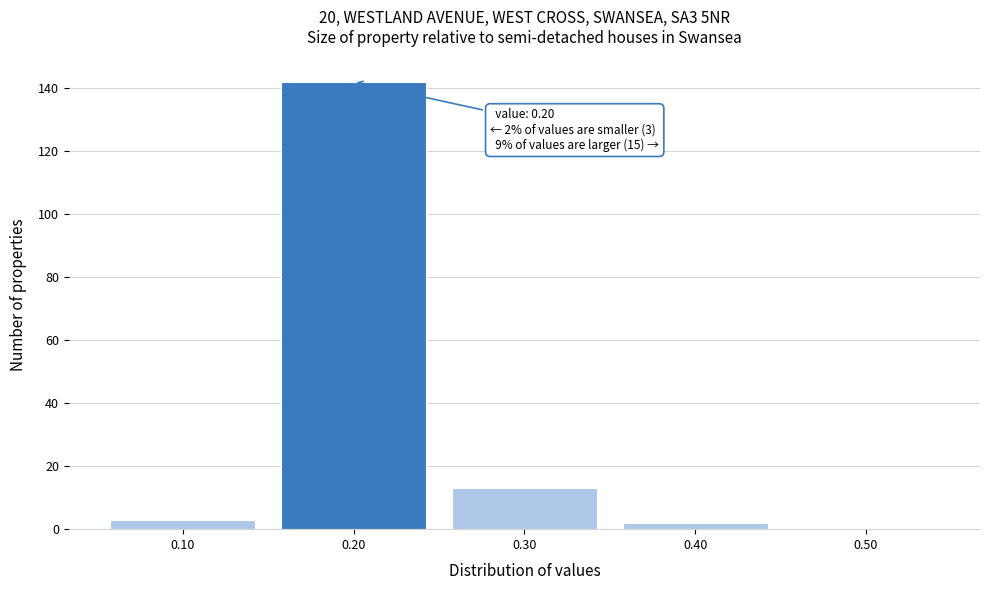

Which range on the x-axis has the tallest bar?

0.15 to 0.25